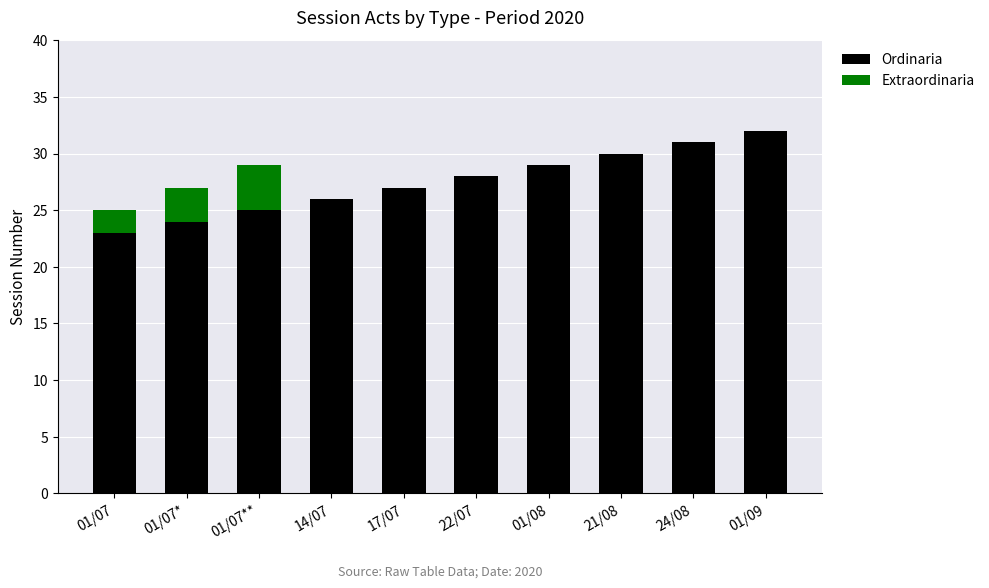

Is it true that Ordinaria equals 19 at 22/07?

False